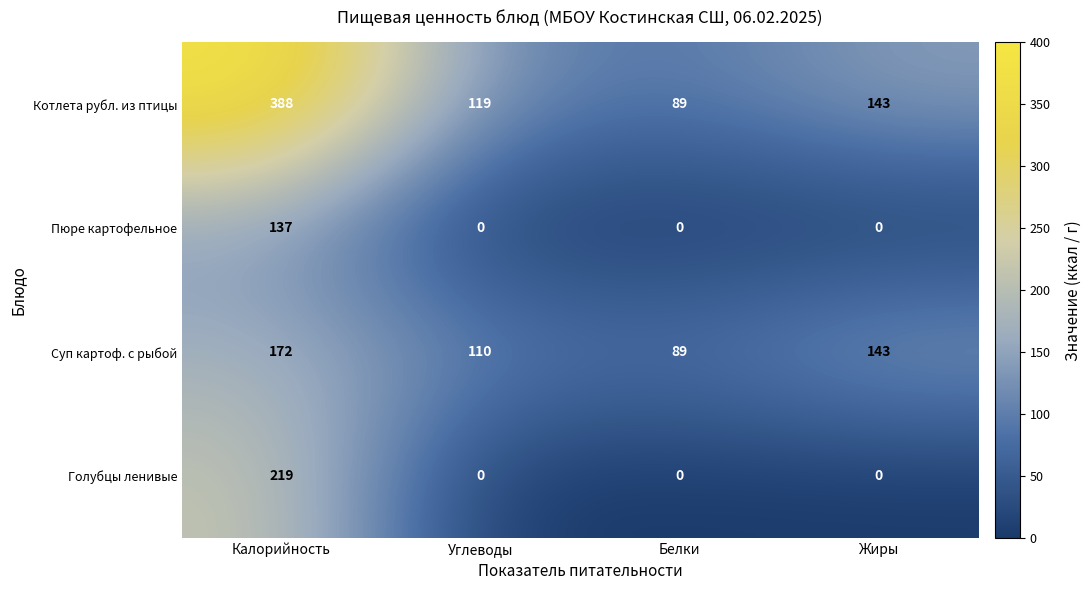

Which series changed the most between Калорийность and Углеводы?

Котлета рубл. из птицы